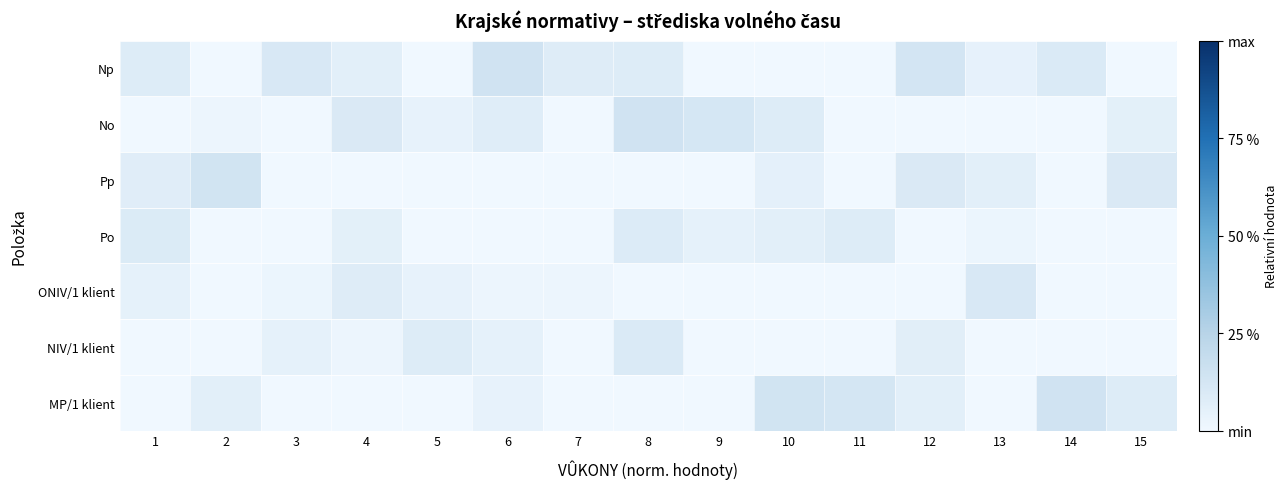

Between 7 and 1, which is larger?

1